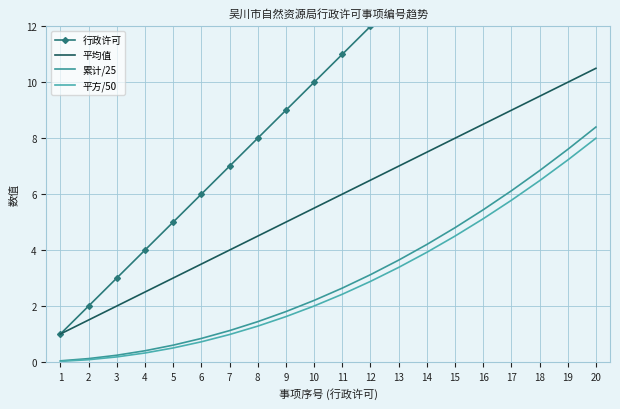

What is the value of the 累计/25 point at the 7th from the left?

1.1